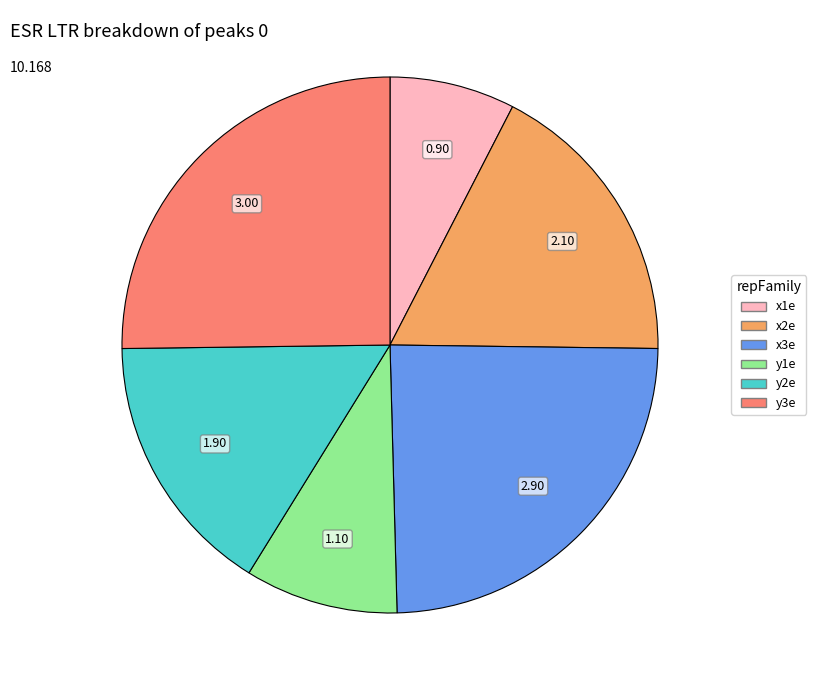

Is the sum of x2e and y1e greater than half?

No